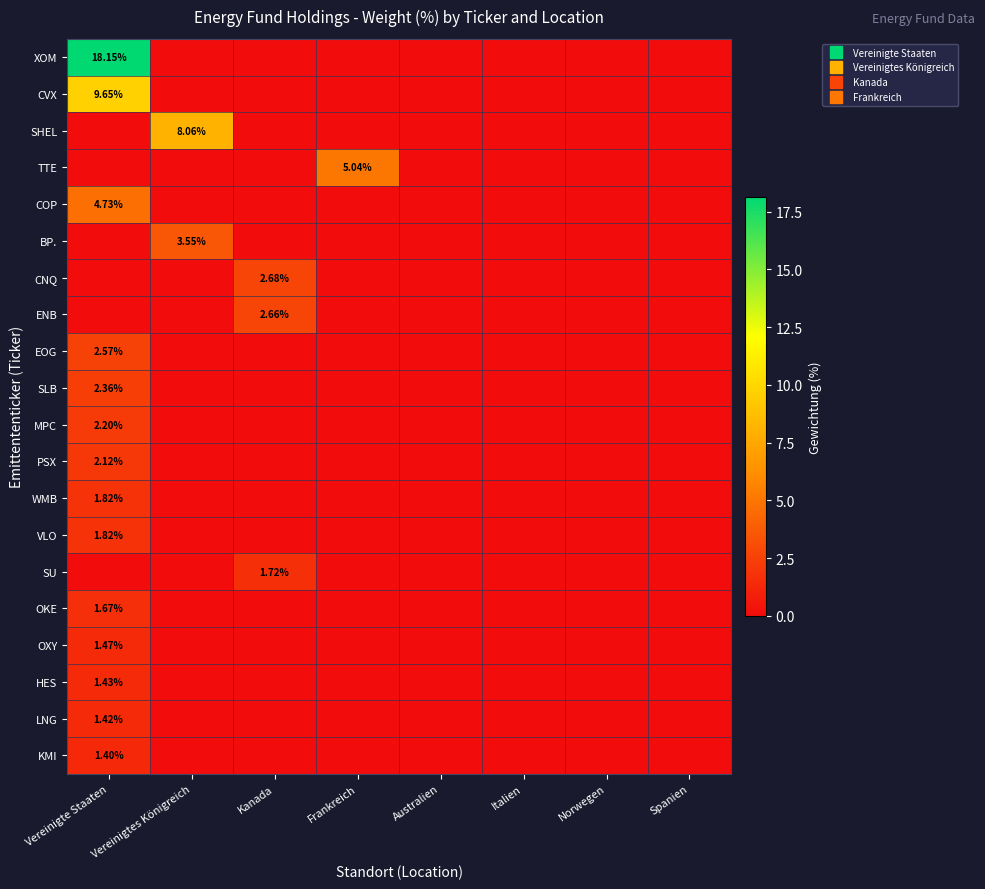

The SU series shows 1.7 at Kanada. True or false?

True